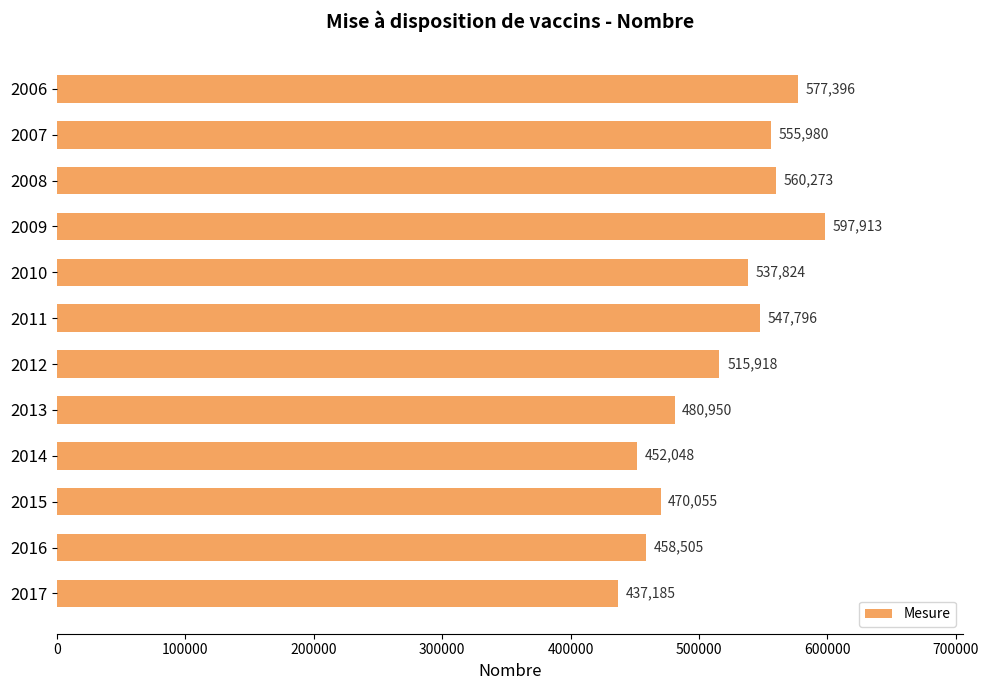

Rank the categories by value from lowest to highest.

2017, 2014, 2016, 2015, 2013, 2012, 2010, 2011, 2007, 2008, 2006, 2009